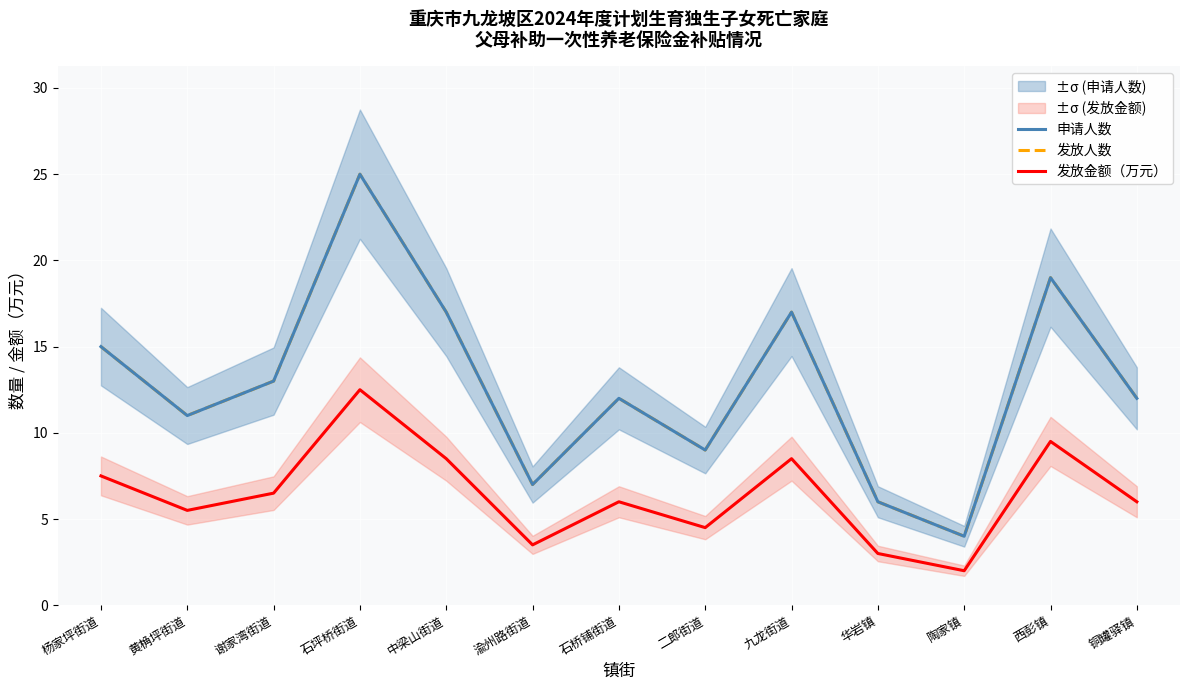

Which series has the largest range (max minus min)?

申请人数